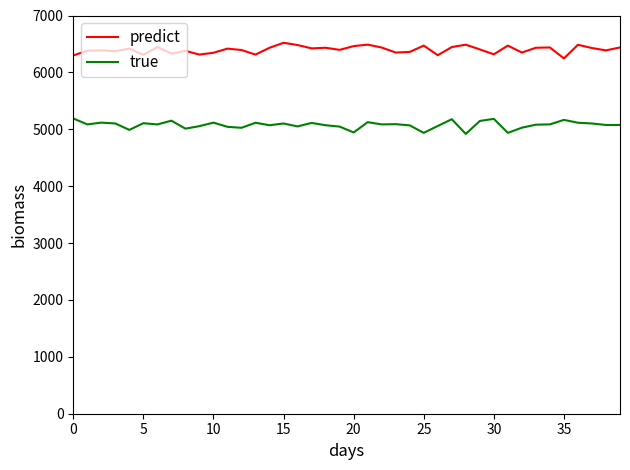

True or false: true and predict intersect in this chart.

False